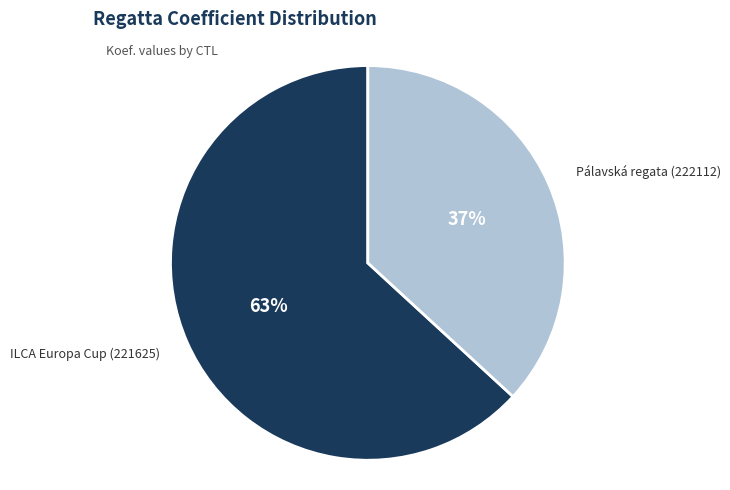

Which category has the smallest portion of the pie?

Pálavská regata (222112)